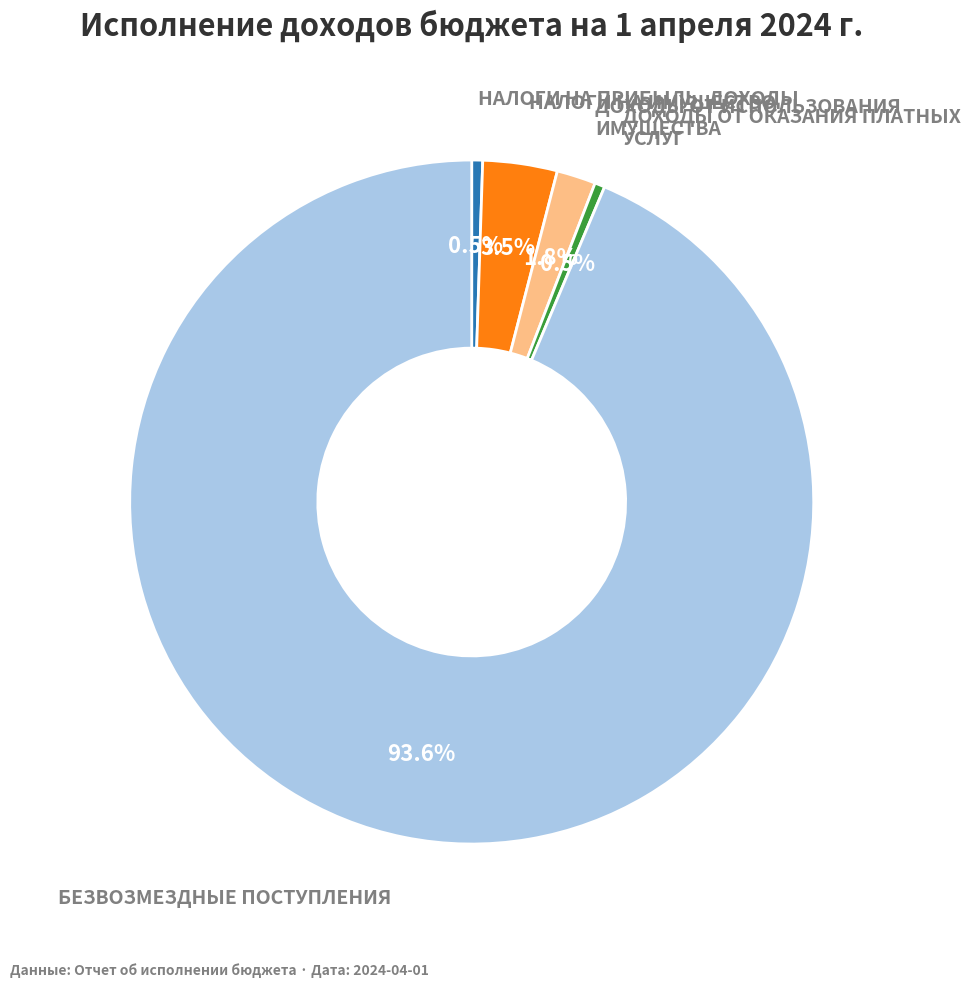

Is there any slice that represents more than half of the pie?

Yes